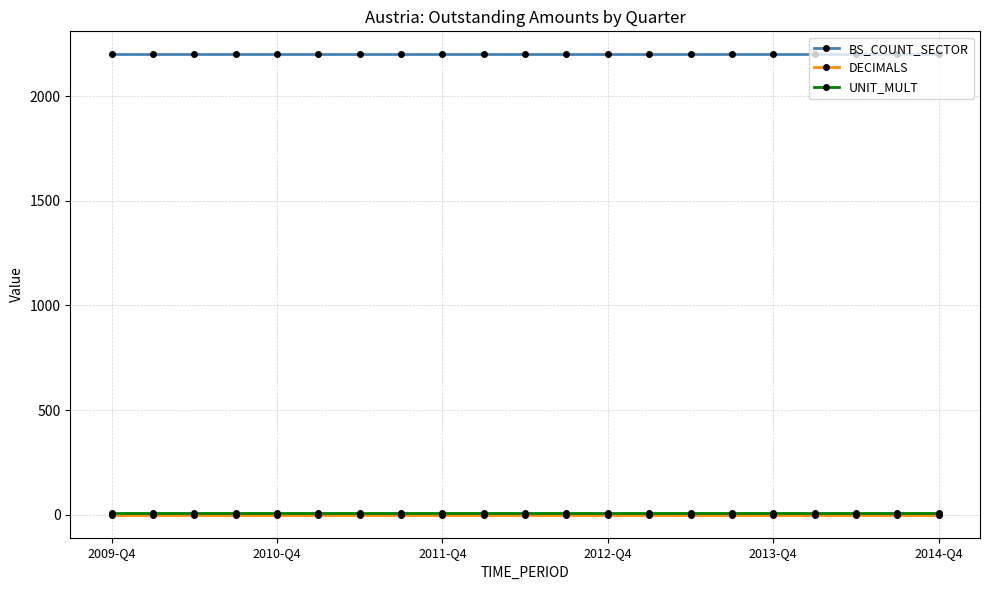

Reading left to right, what are all the values shown in this chart?

BS_COUNT_SECTOR: 2200	2200	2200	2200	2200	2200	2200	2200	2200	2200	2200	2200	2200	2200	2200	2200	2200	2200	2200	2200	2200
DECIMALS: 0	0	0	0	0	0	0	0	0	0	0	0	0	0	0	0	0	0	0	0	0
UNIT_MULT: 6	6	6	6	6	6	6	6	6	6	6	6	6	6	6	6	6	6	6	6	6